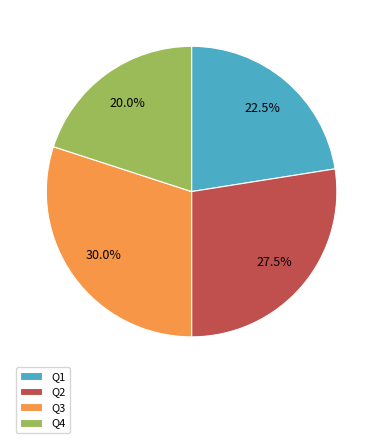

What is the ratio of the value at Q4 to the value at Q1?

0.9